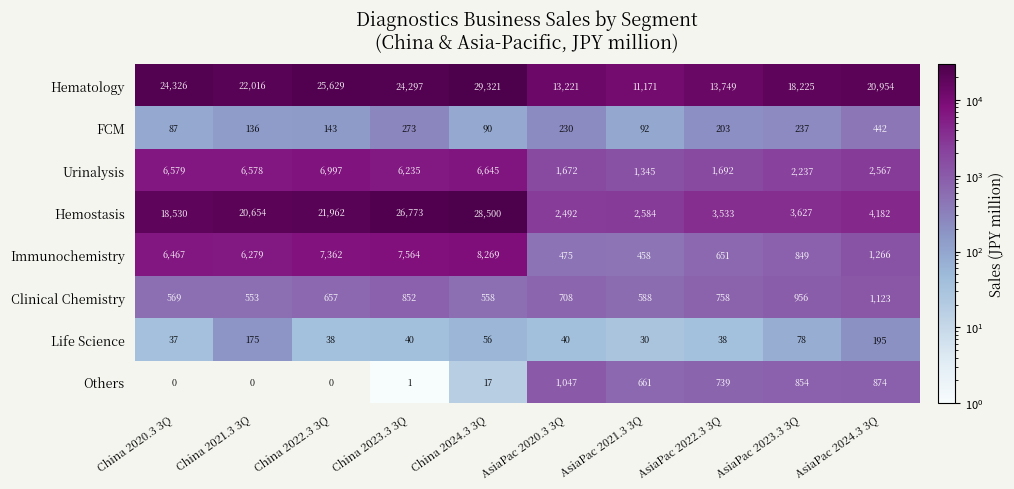

At AsiaPac 2020.3 3Q, list the series in order from largest to smallest.

Hematology, Hemostasis, Urinalysis, Others, Clinical Chemistry, Immunochemistry, FCM, Life Science